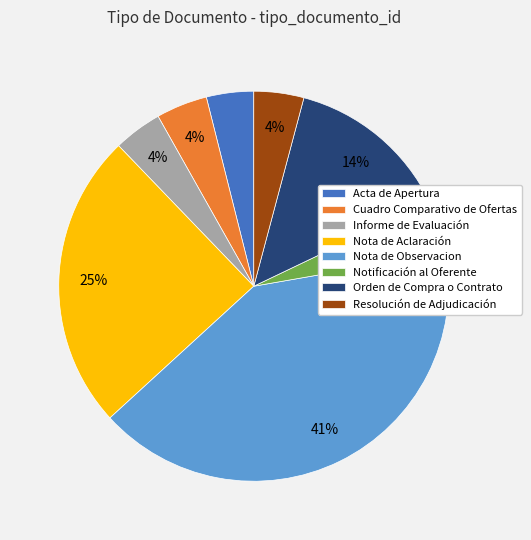

To the nearest percent, what portion does Informe de Evaluación represent?

4%